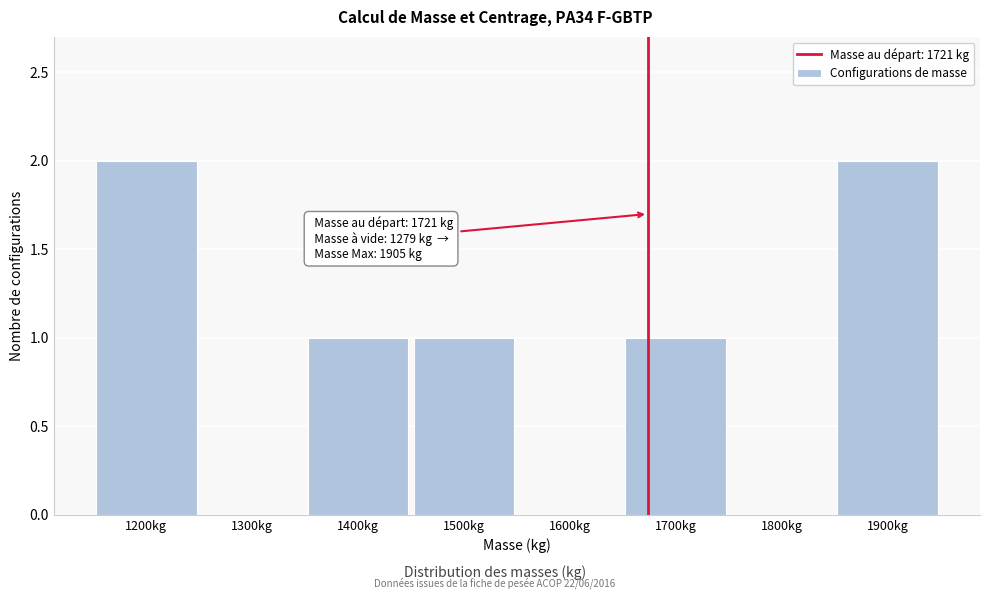

Reading left to right, extract all data points from this chart.

1200kg=2	1300kg=0	1400kg=1	1500kg=1	1600kg=0	1700kg=1	1800kg=0	1900kg=2